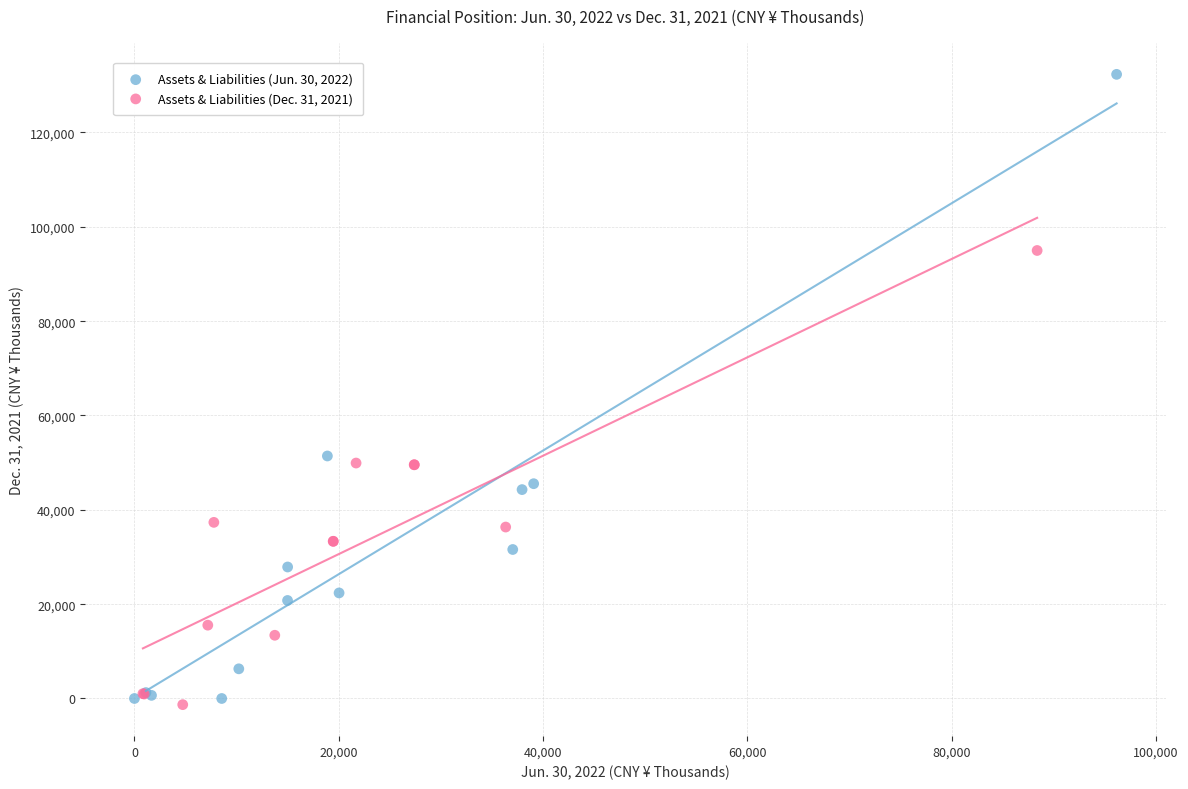

Which series reaches the maximum Y coordinate?

Assets & Liabilities (Jun. 30, 2022)